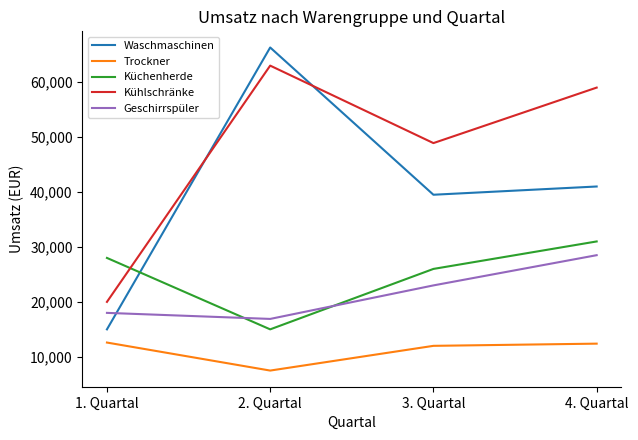

List the labels in order of Waschmaschinen value, largest first.

2. Quartal, 4. Quartal, 3. Quartal, 1. Quartal